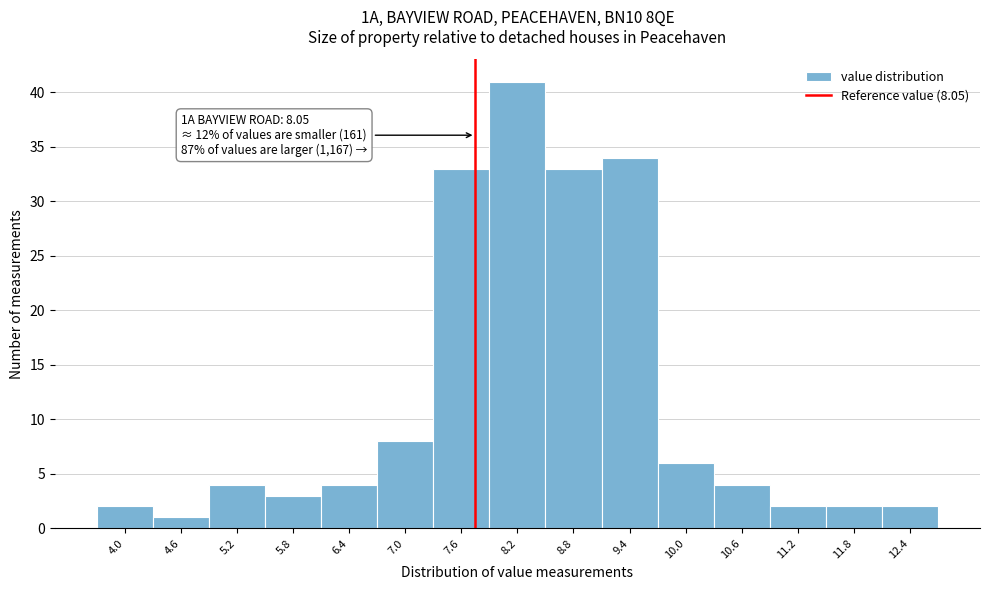

Reading left to right, what are all the values shown in this chart?

4.0=2	4.6=1	5.2=4	5.8=3	6.4=4	7.0=8	7.6=33	8.2=41	8.8=33	9.4=34	10.0=6	10.6=4	11.2=2	11.8=2	12.4=2